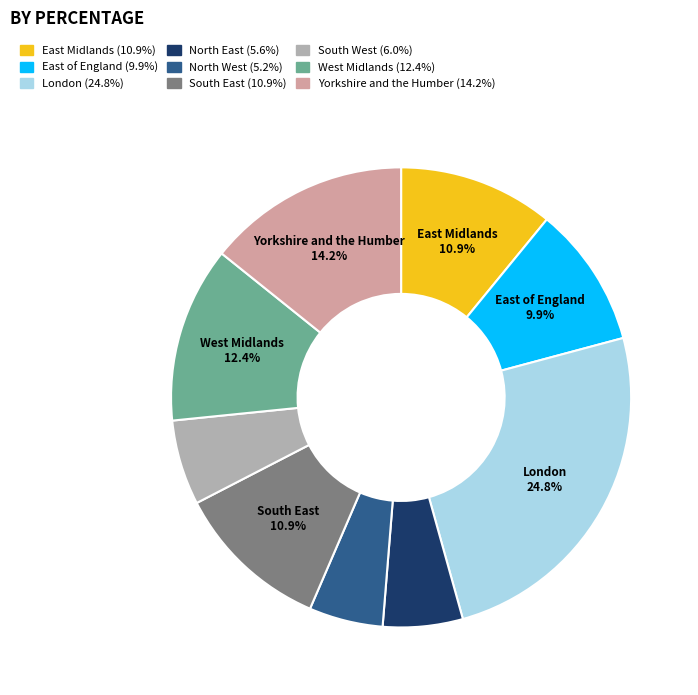

Is there any slice that represents more than half of the pie?

No